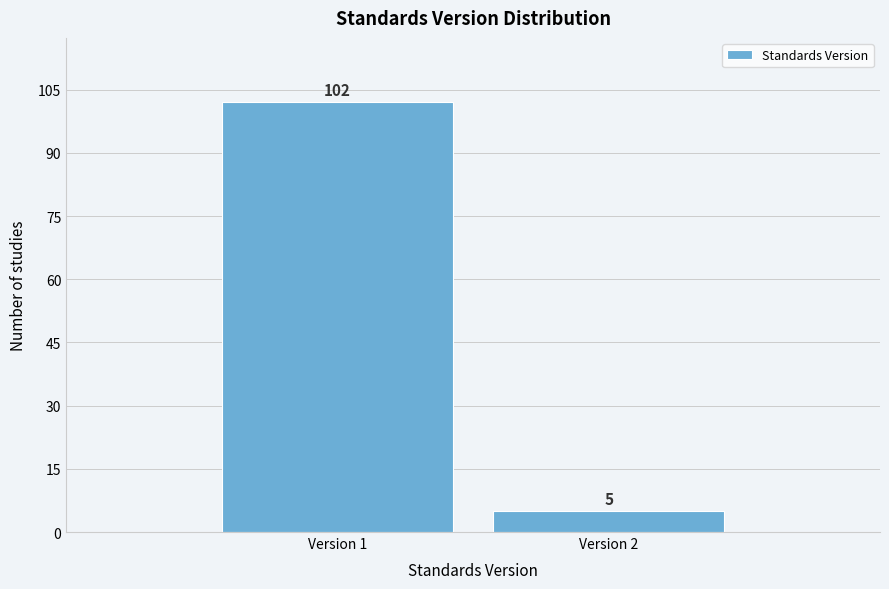

Reading left to right, transcribe all the data shown in this chart.

Version 1=102	Version 2=5